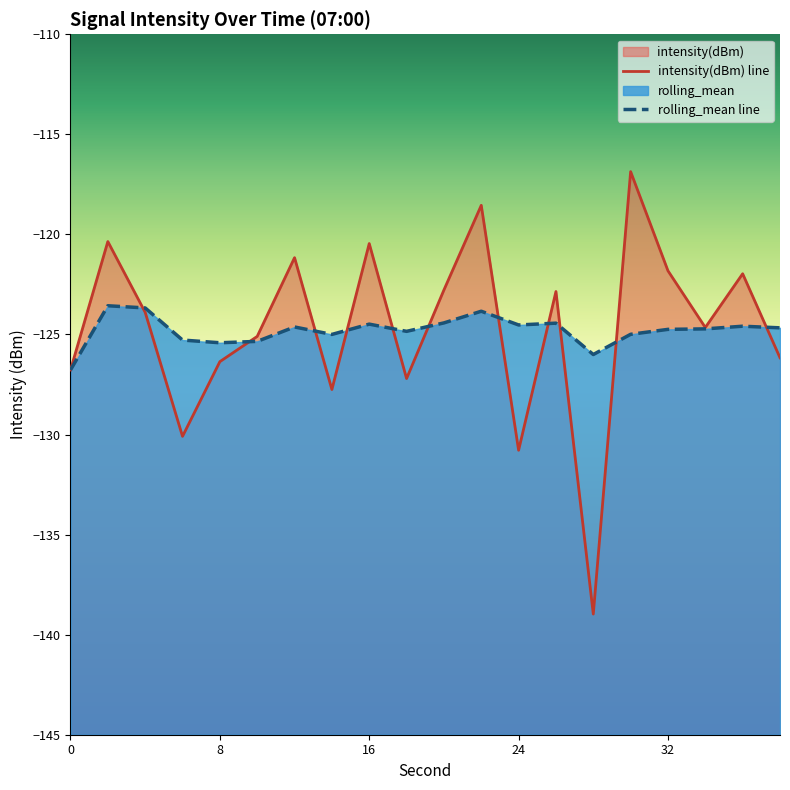

Reading right to left, what are all the values shown in this chart?

intensity(dBm): 38=-126.2	36=-122.0	34=-124.7	32=-121.8	30=-116.9	28=-139.0	26=-122.9	24=-130.8	22=-118.5	20=-122.8	18=-127.2	16=-120.5	14=-127.8	12=-121.2	10=-125.1	8=-126.4	6=-130.1	4=-123.9	2=-120.4	0=-126.8
rolling_mean: 38=-124.7	36=-124.6	34=-124.7	32=-124.7	30=-125.0	28=-126.0	26=-124.4	24=-124.5	22=-123.8	20=-124.4	18=-124.8	16=-124.5	14=-125.0	12=-124.6	10=-125.3	8=-125.4	6=-125.3	4=-123.7	2=-123.6	0=-126.8